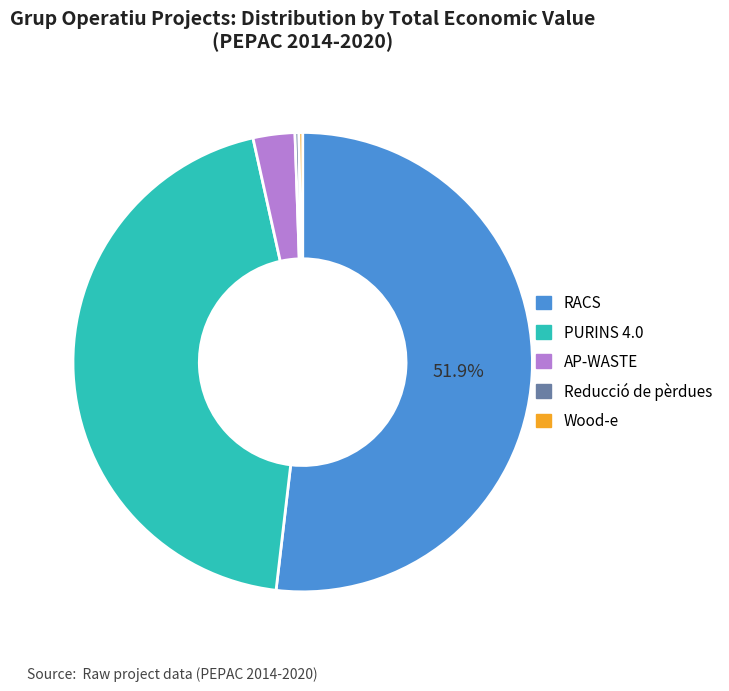

To the nearest percent, what is the average slice percentage?

20%